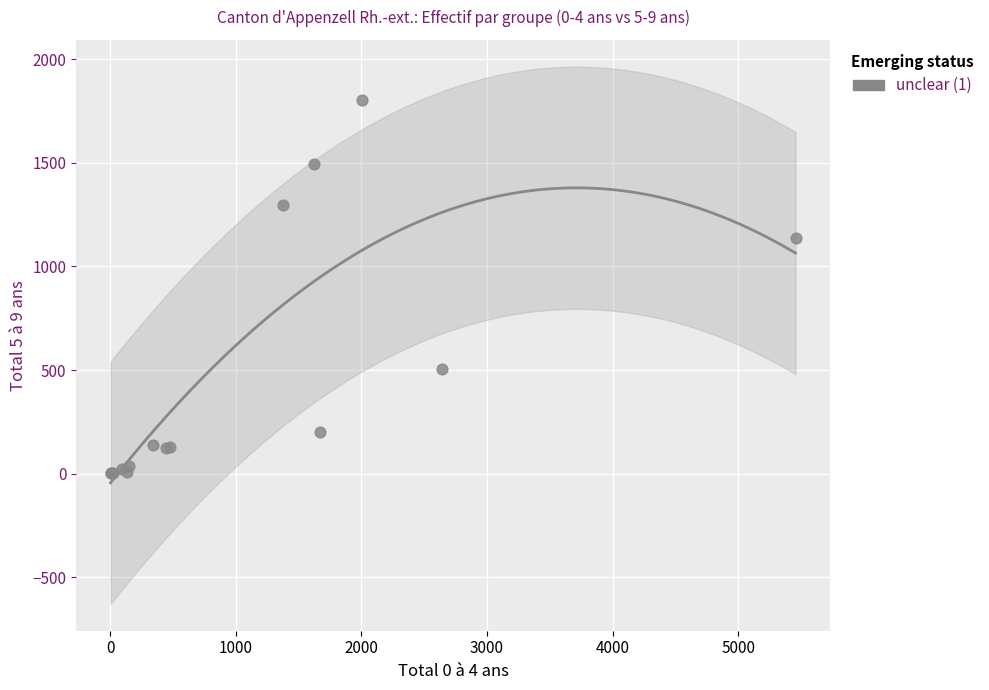

What Y value in the scatter plot is closest to 901?

1135